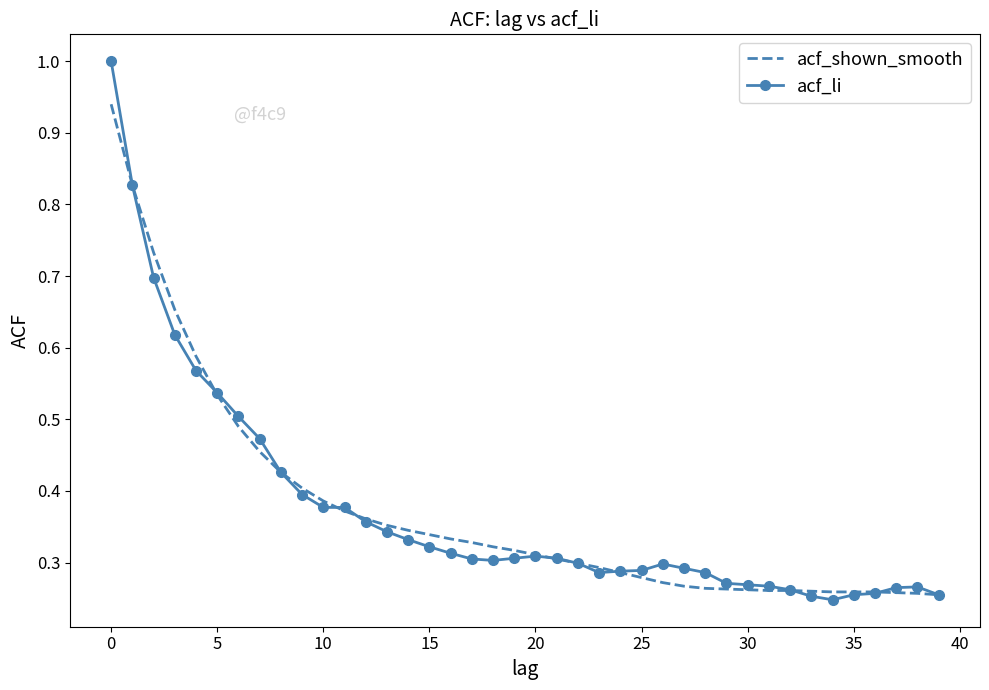

List the series in order of their peak value, highest first.

acf_li, acf_shown_smooth